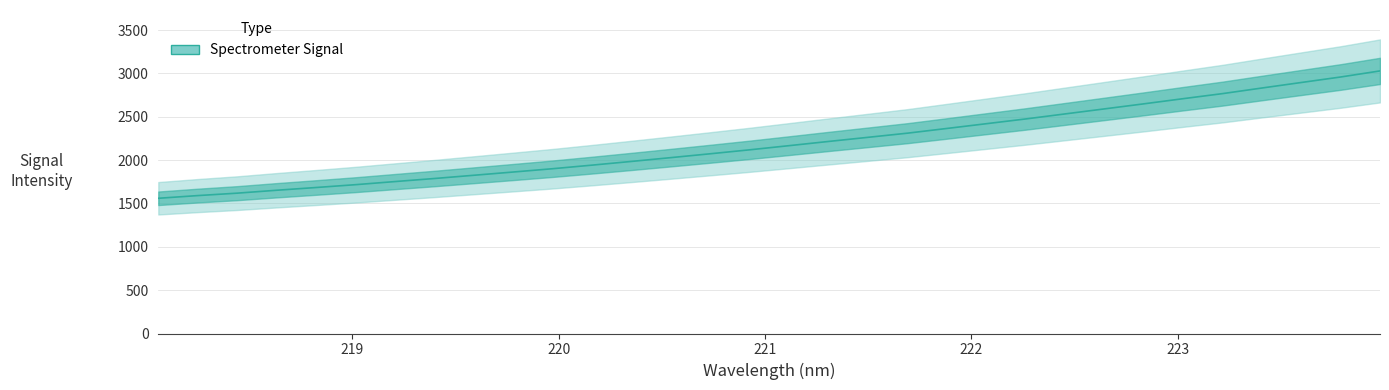

The value at 223.9802 is 3029.7. True or false?

True